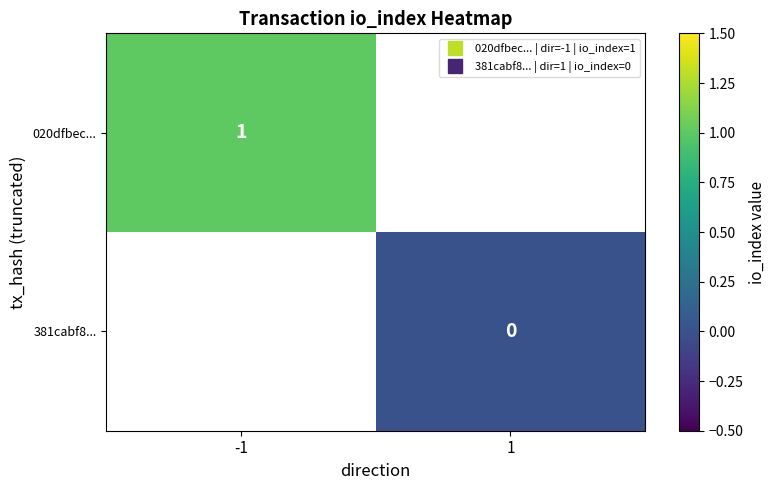

Where is 020dfbec... nearest to the value 1?

-1